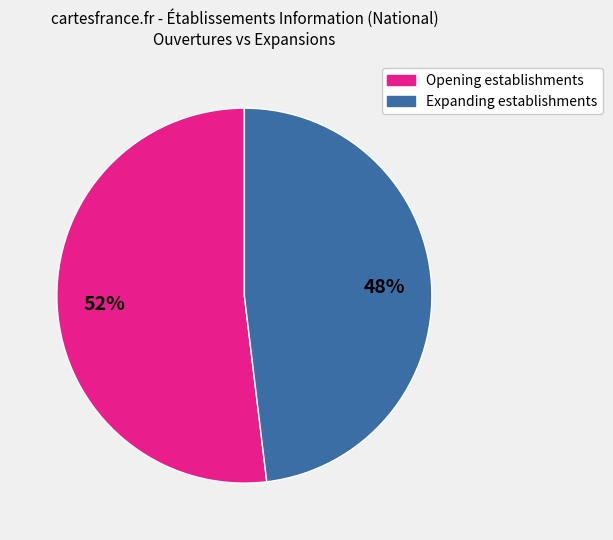

Is there any slice that represents more than half of the pie?

Yes